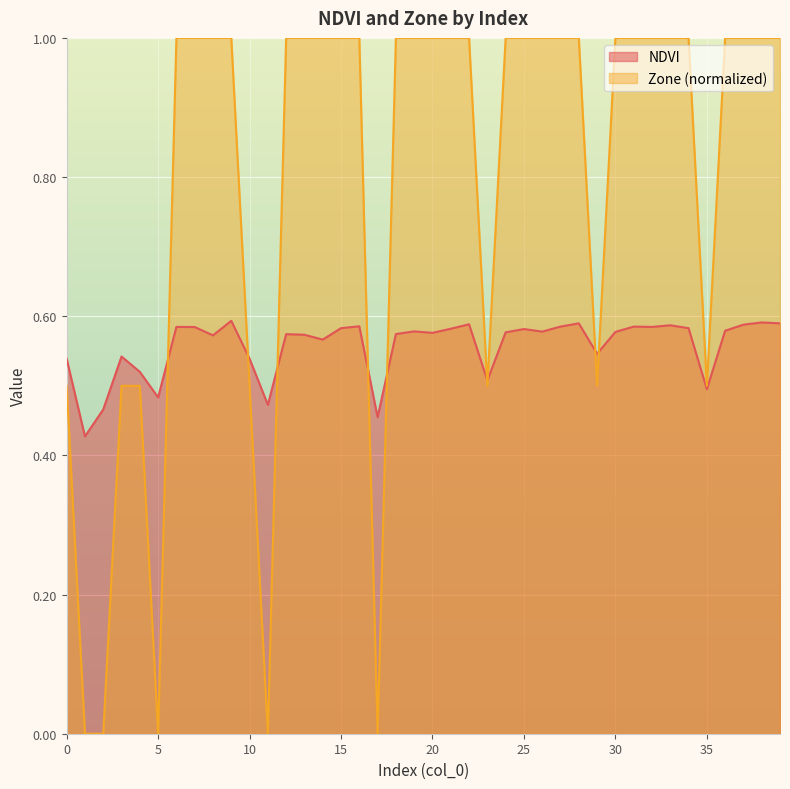

Is the value of NDVI at 28 greater than the value of Zone at 9?

No